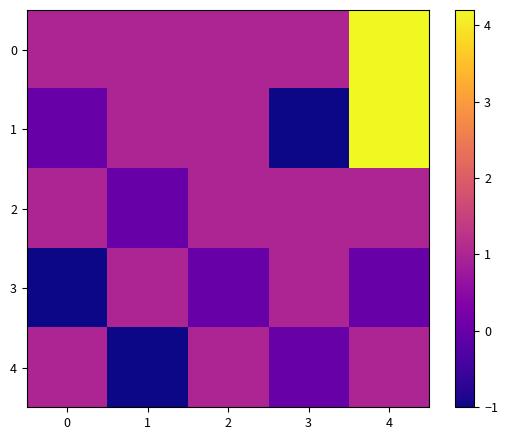

What is the maximum value shown in the chart?

4.2